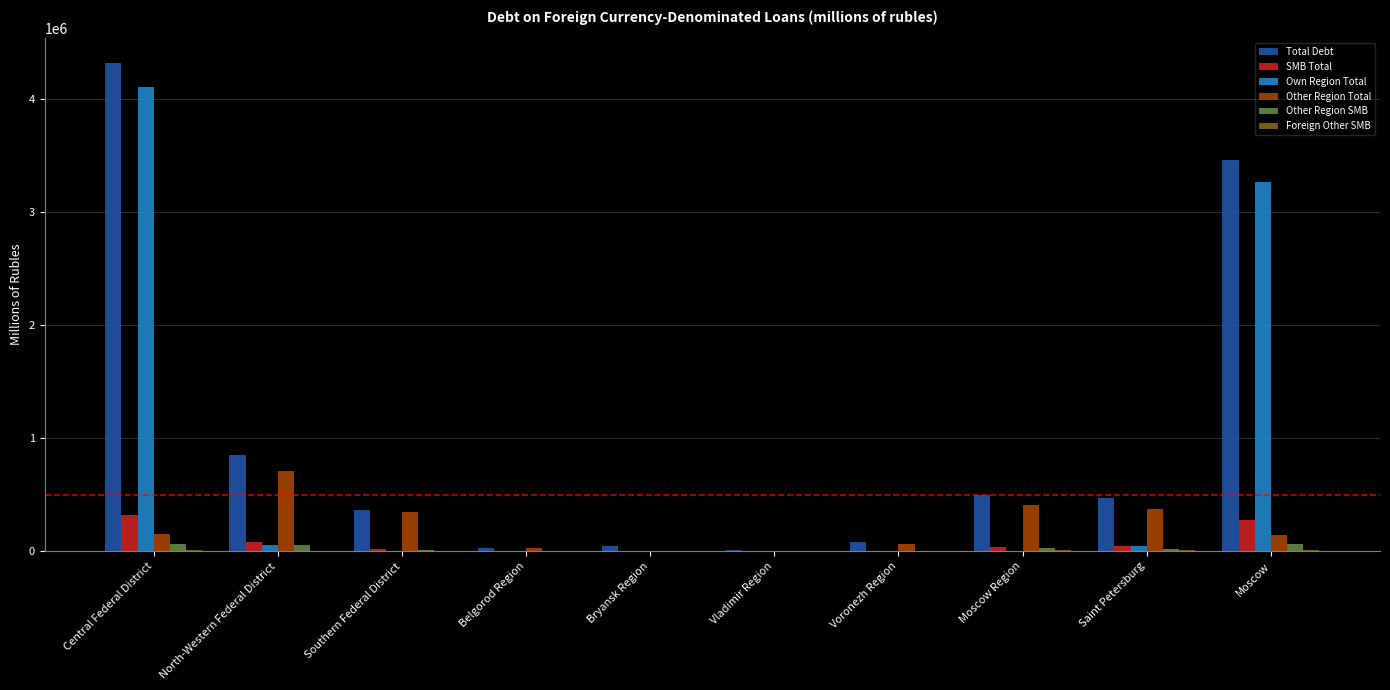

What is the maximum value shown in the chart?

4324808